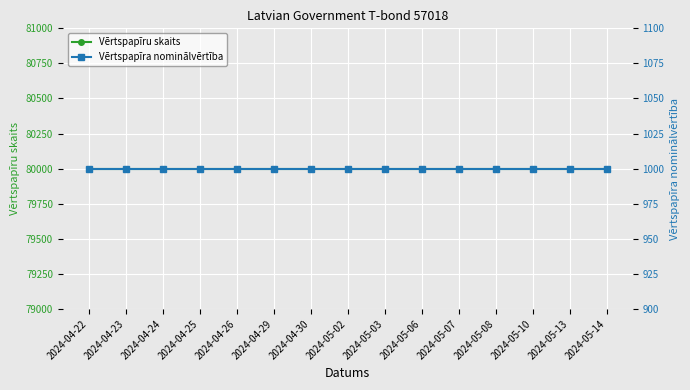

At how many categories does at least one series exceed 52412?

15